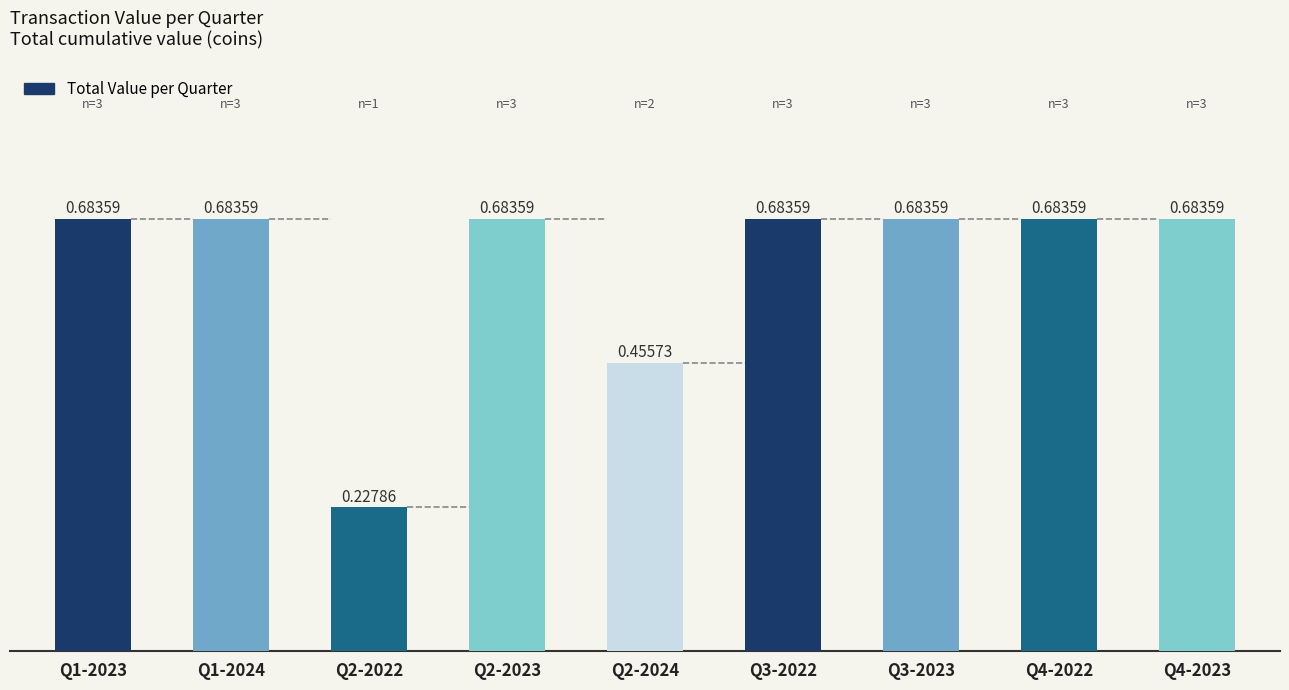

What is the sum of all values?

5.5